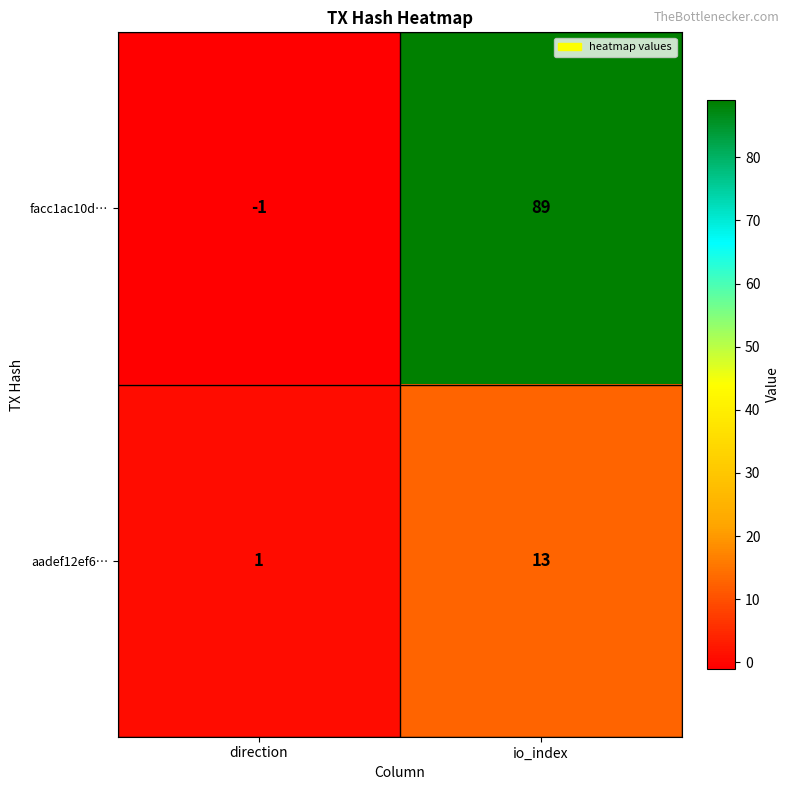

Which series has the widest spread of values?

facc1ac10d…